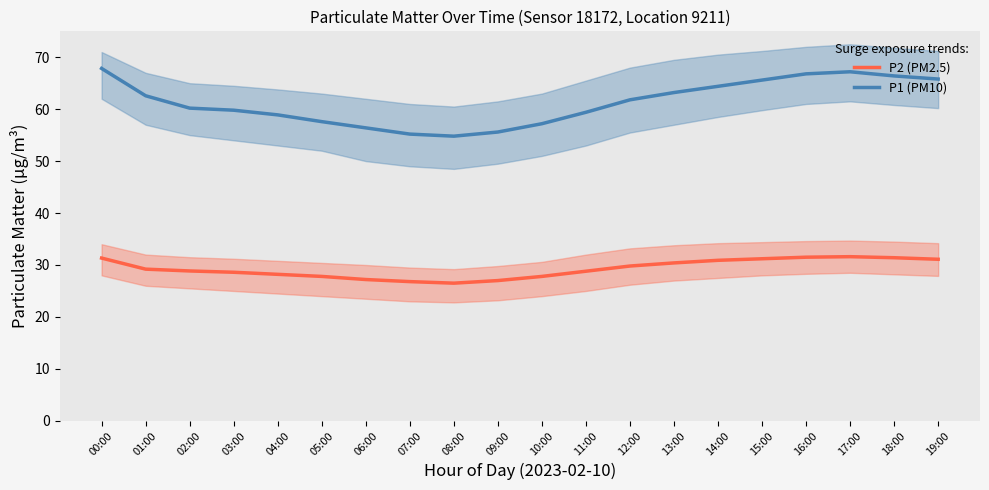

True or false: P1 and P2 intersect in this chart.

False